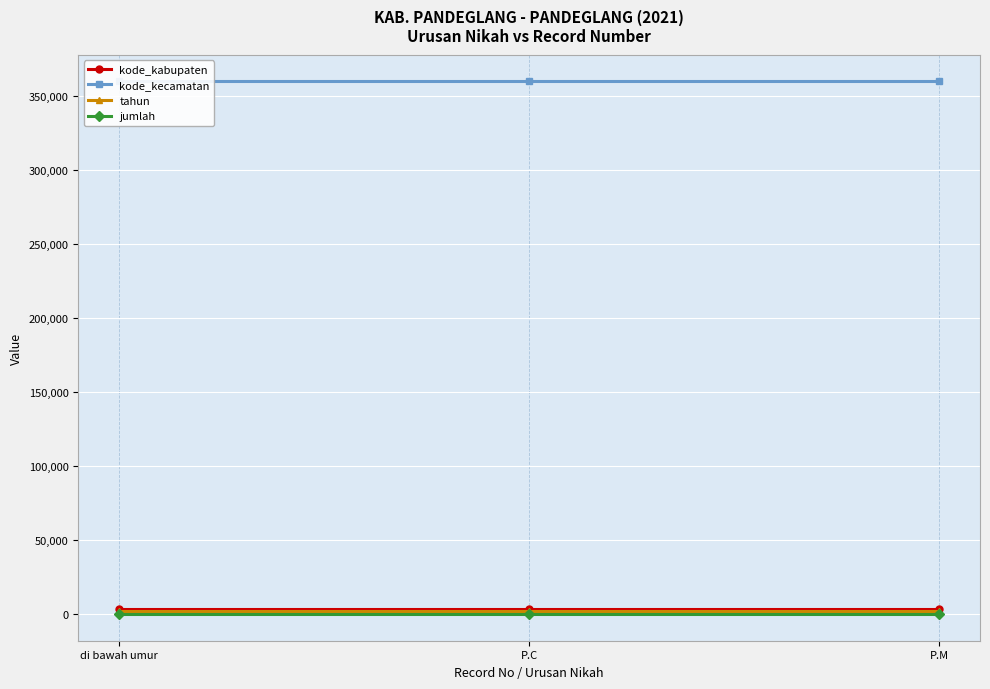

At which label does tahun reach its minimum?

di bawah umur